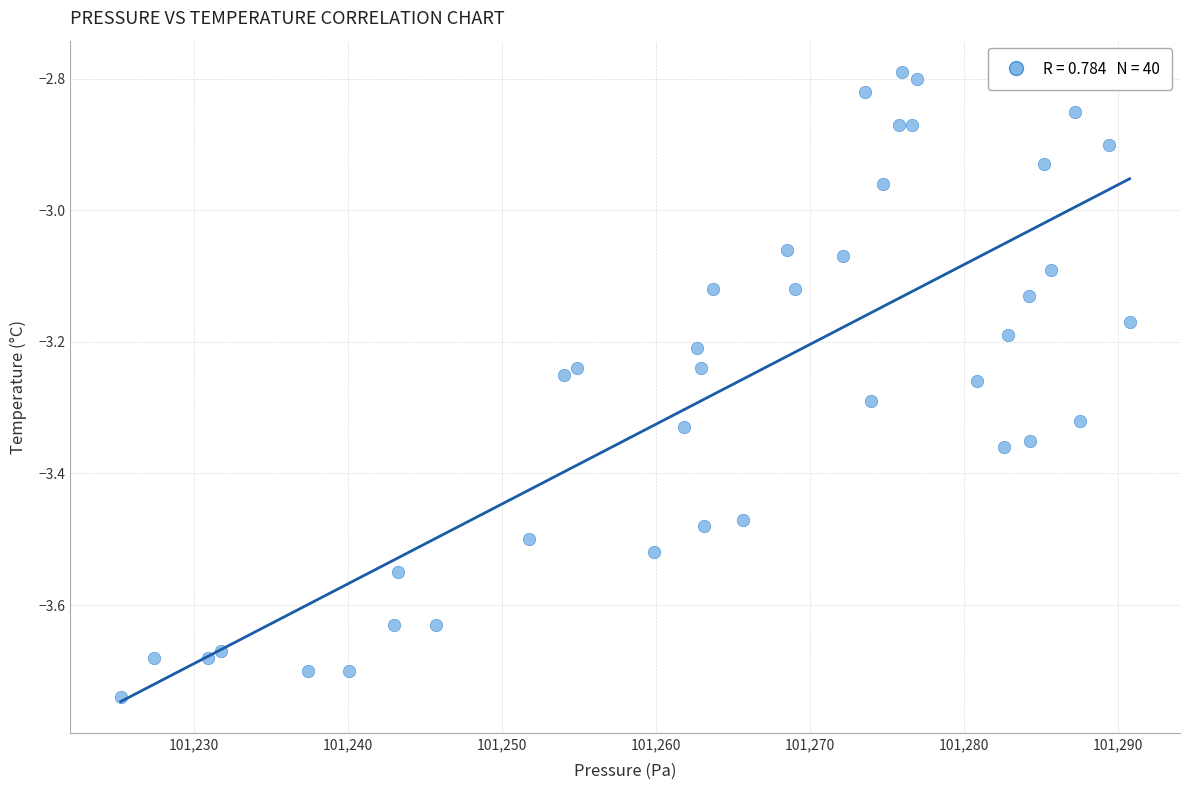

What is the range of X values (max minus min)?

65.5